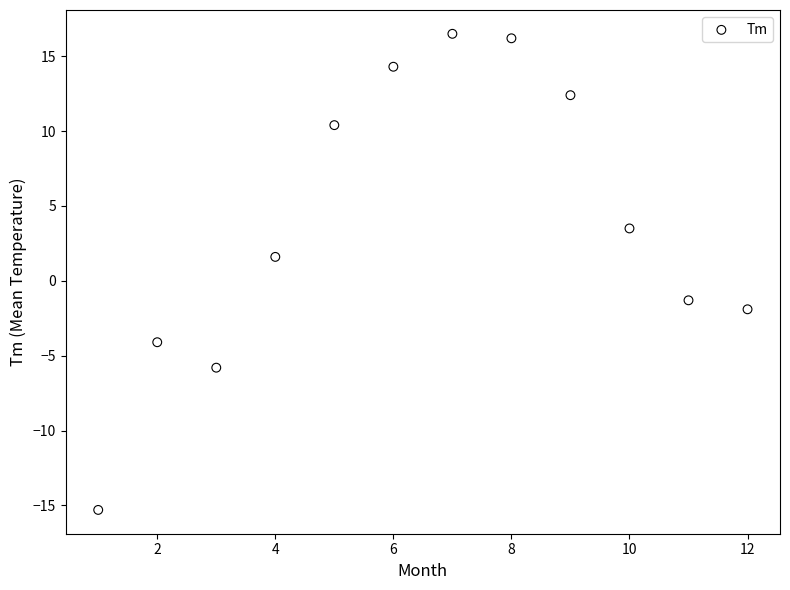

What is the range of X values (max minus min)?

11.0